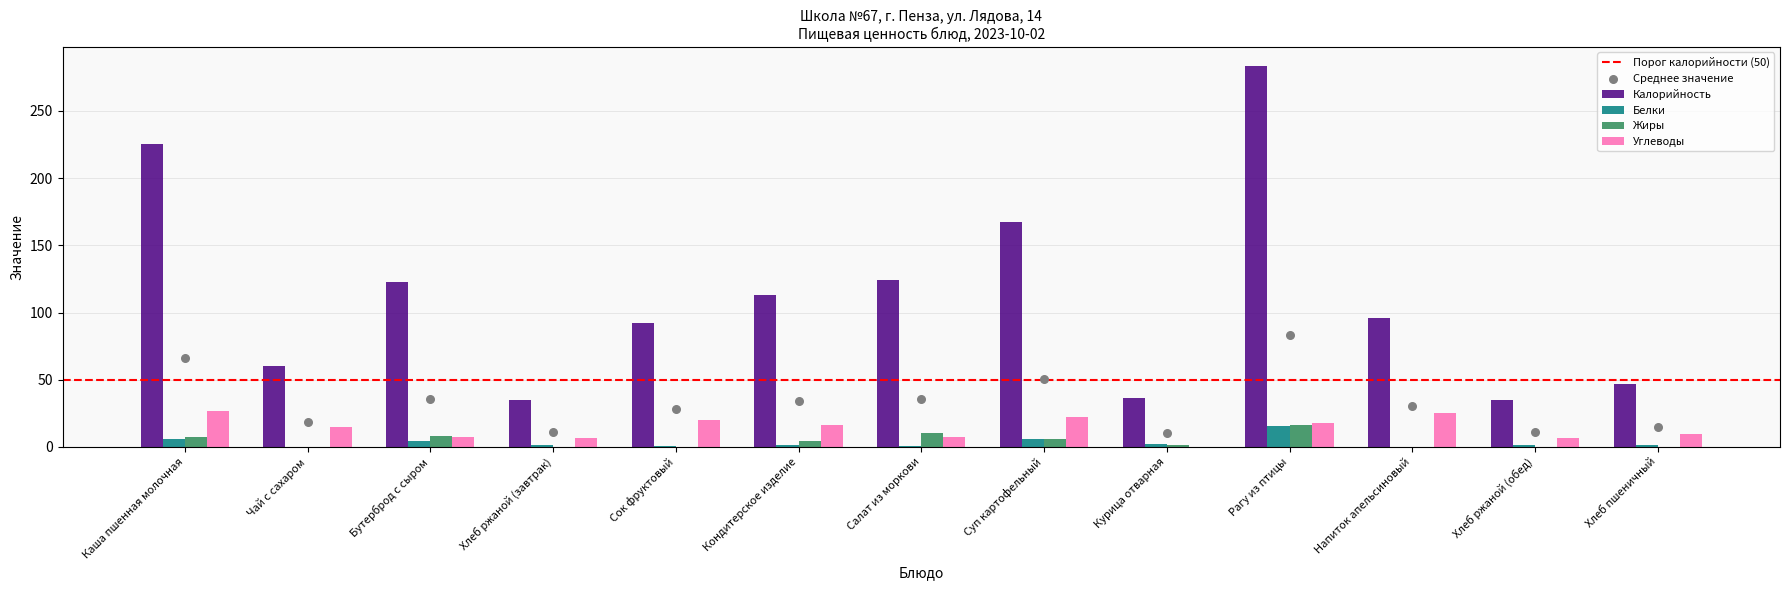

What are all the series names shown in the legend?

Калорийность, Белки, Жиры, Углеводы